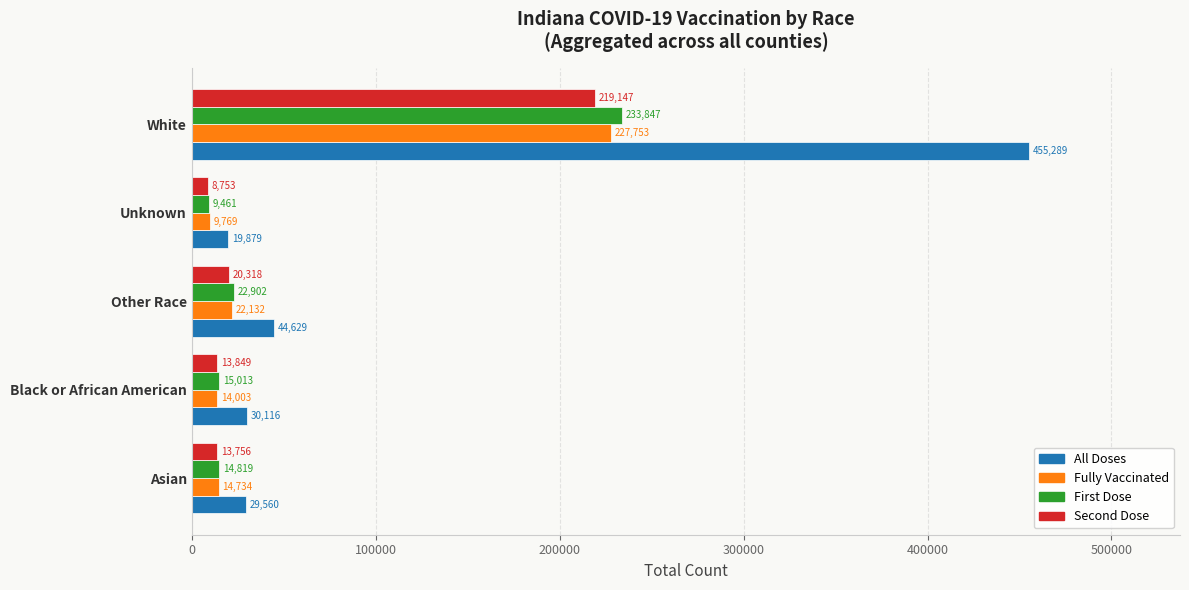

List the labels in order of Fully Vaccinated value, smallest first.

Unknown, Black or African American, Asian, Other Race, White